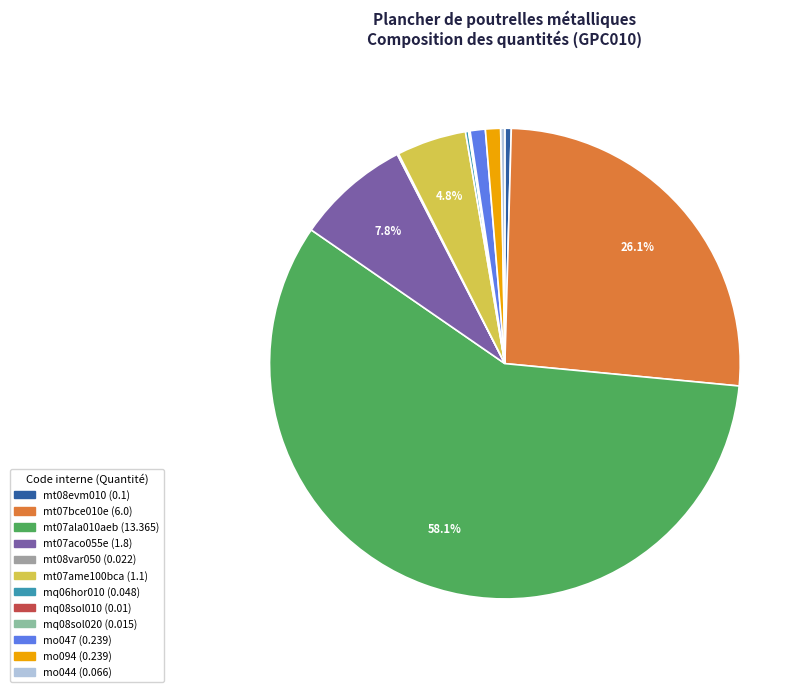

Rank the categories by value from highest to lowest.

mt07ala010aeb, mt07bce010e, mt07aco055e, mt07ame100bca, mo047, mo094, mt08evm010, mo044, mq06hor010, mt08var050, mq08sol020, mq08sol010